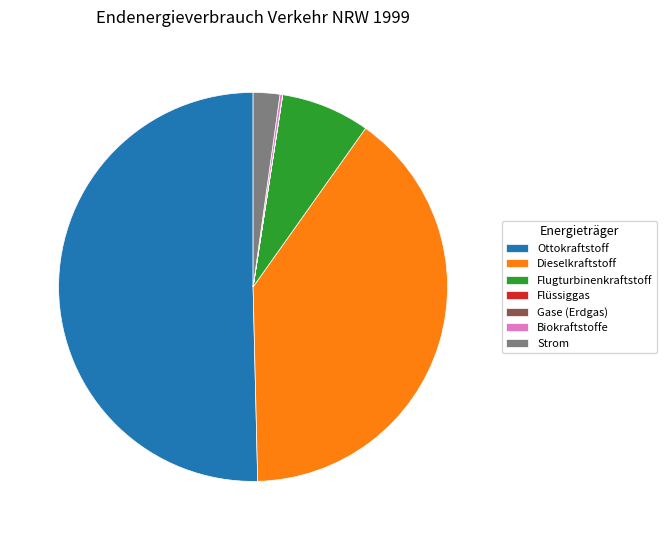

Which slice is the largest?

Ottokraftstoff